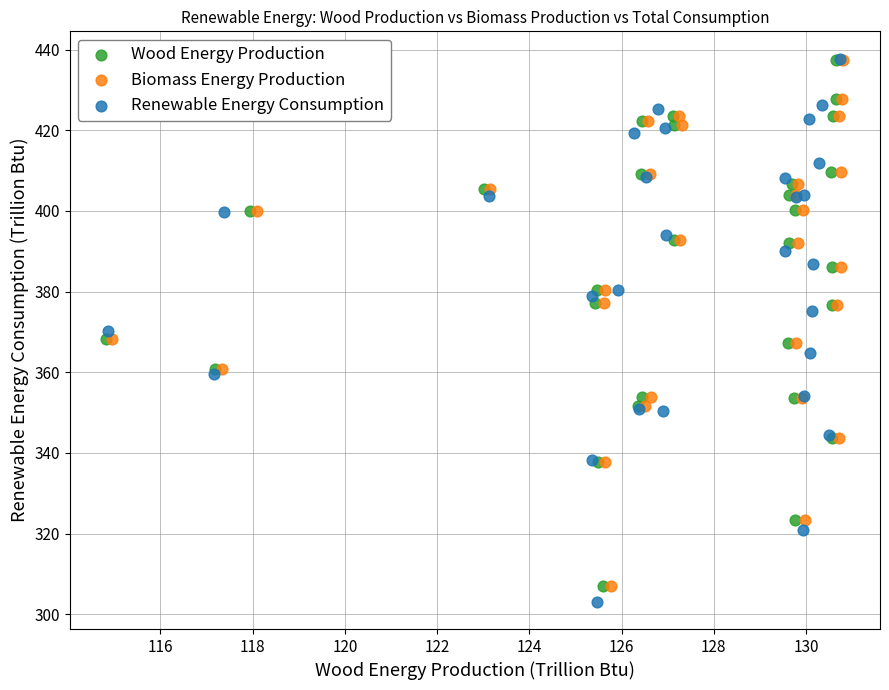

What are all the series names shown in the legend?

Wood Energy Production, Biomass Energy Production, Renewable Energy Consumption